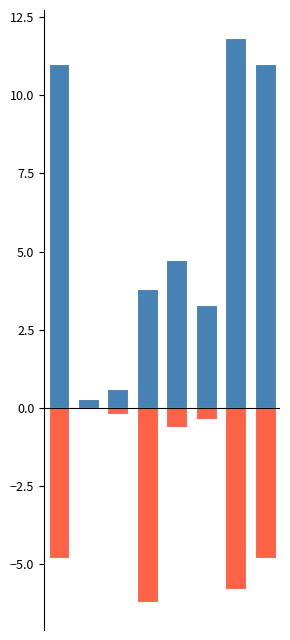

How many values in the Жиры (отриц.) series are below 0?

7